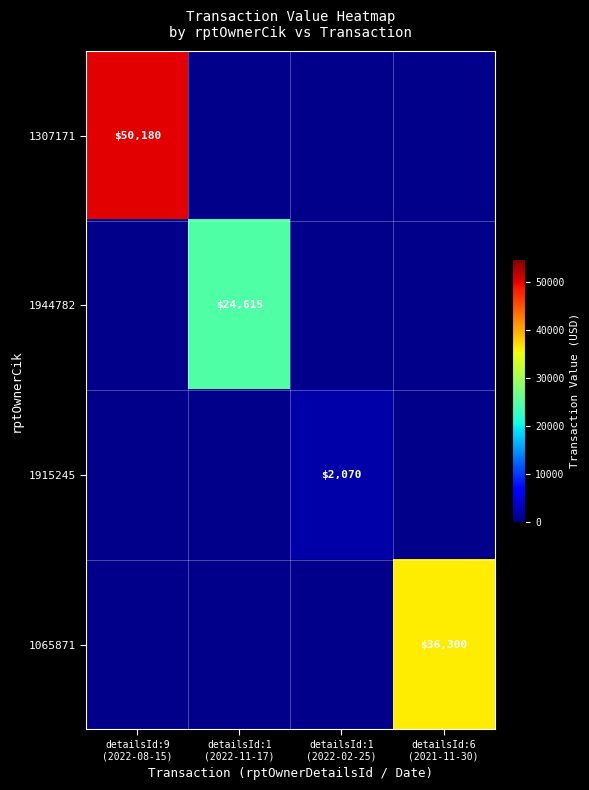

At how many categories does at least one series exceed 21310?

3